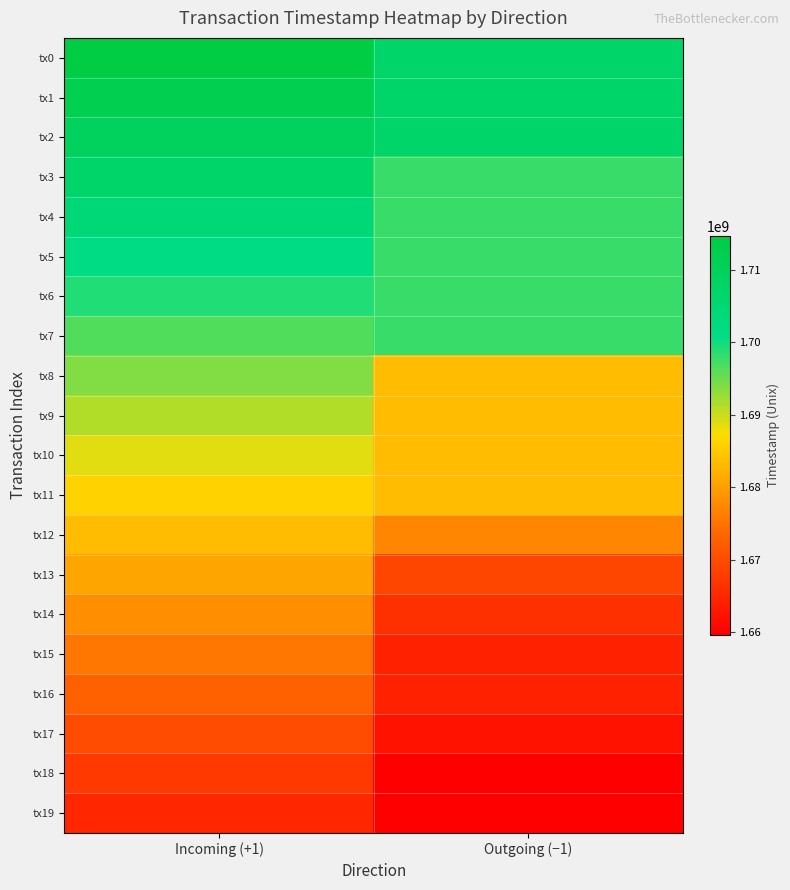

At which category is the sum across all series the highest?

Incoming (+1)